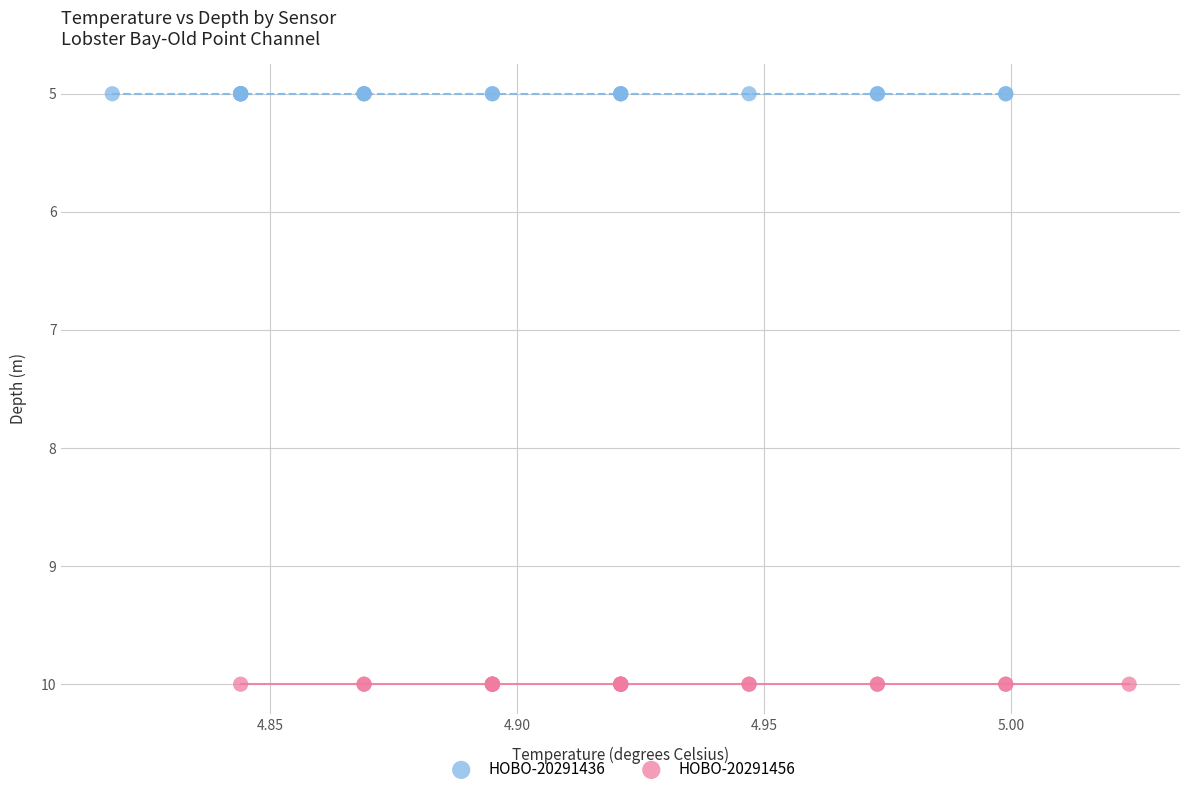

Which series contains the lowest Y value?

HOBO-20291436